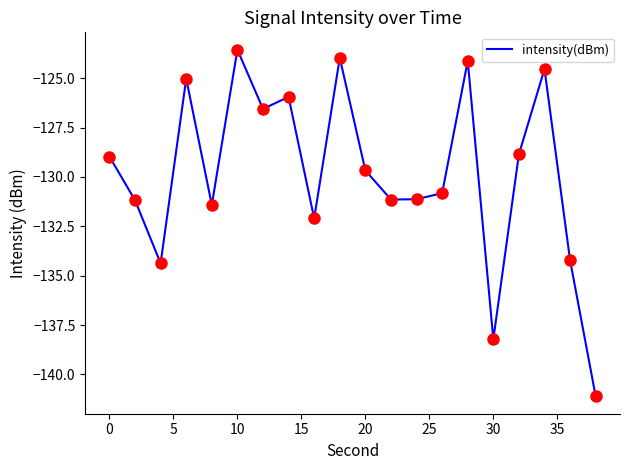

What is the minimum value shown in the chart?

-141.1